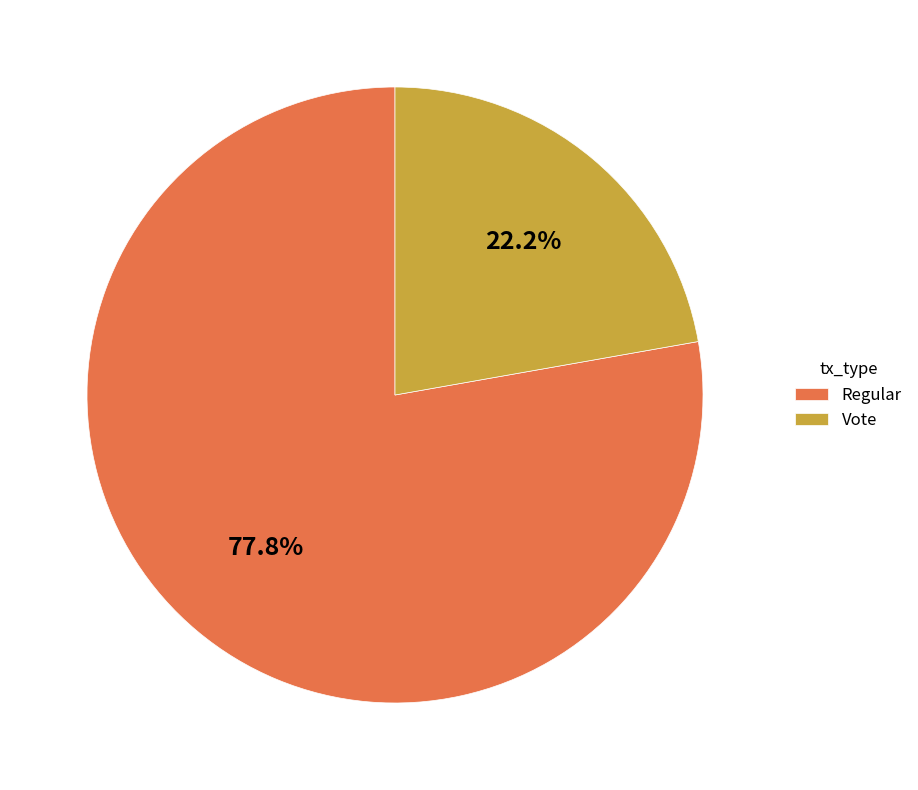

Does Regular represent more than half of the total?

Yes